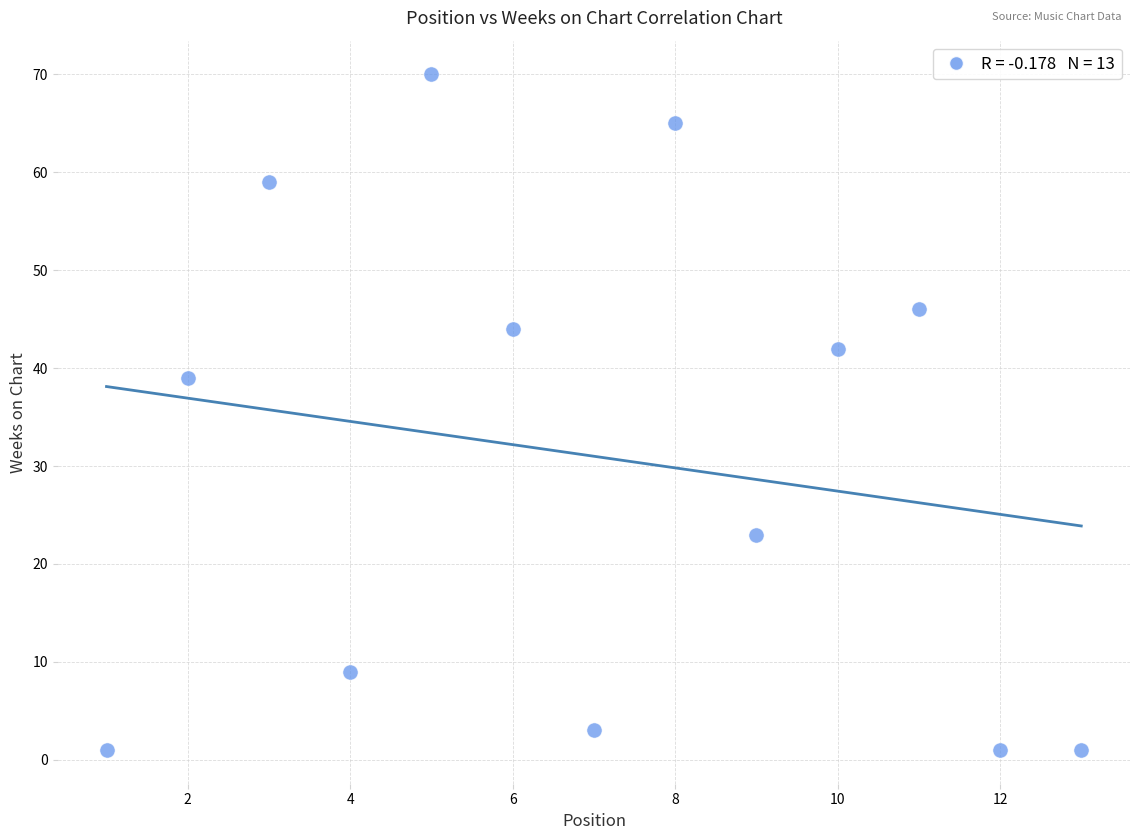

What Y value in the scatter plot is closest to 35?

39